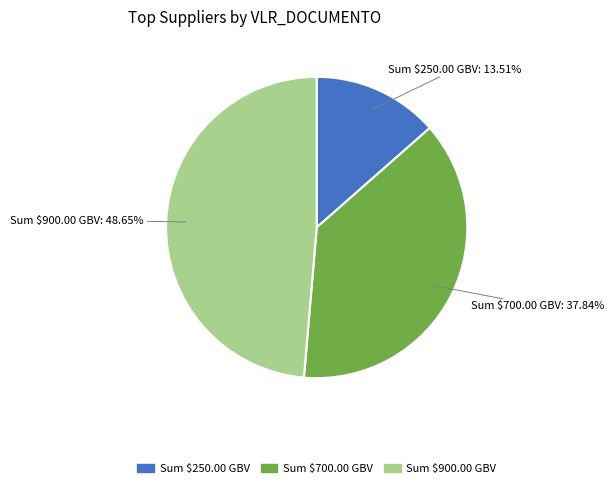

Is there a majority slice in this chart?

No